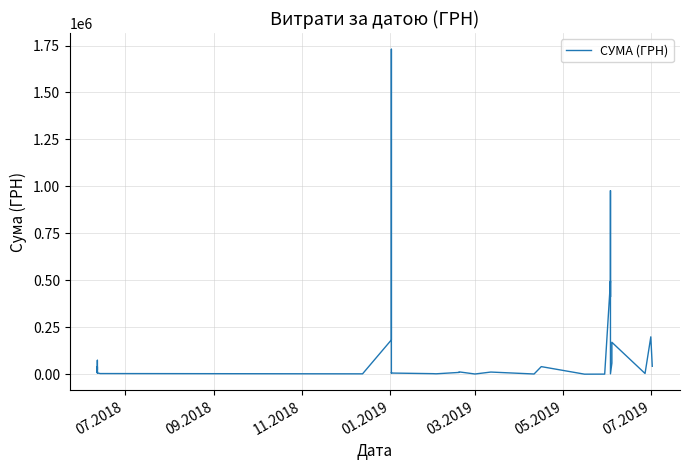

What is the value of the 28th point from the left?

237.1